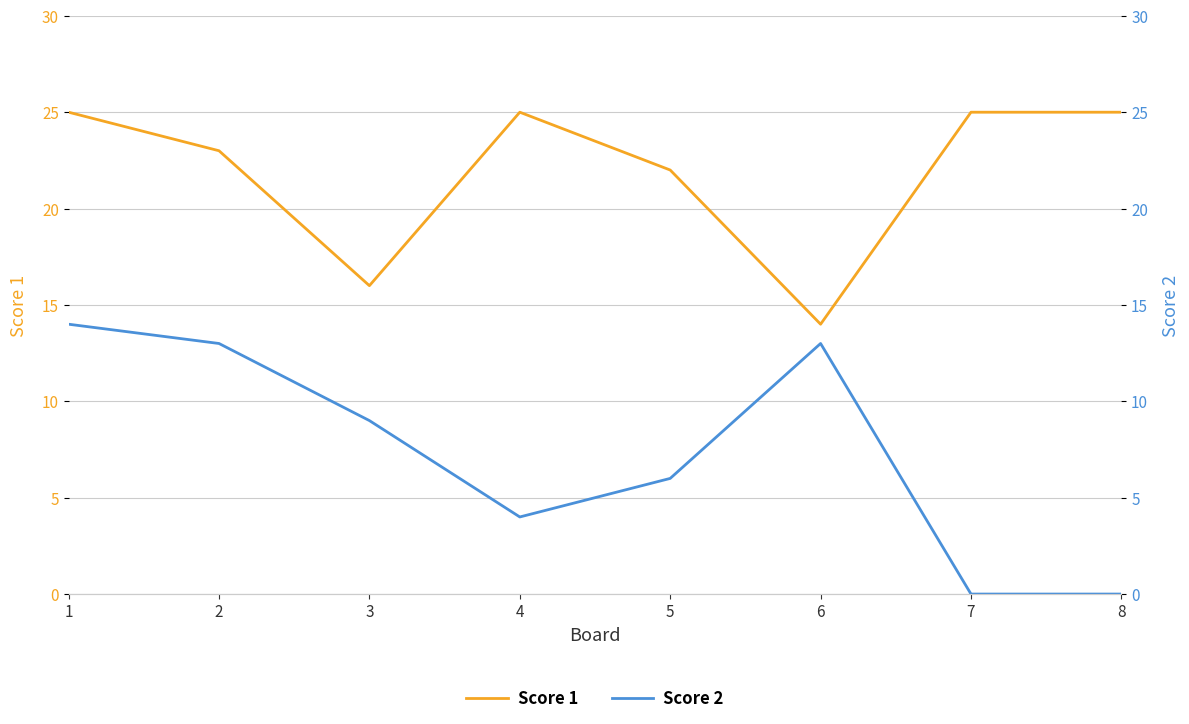

Which series has the widest spread of values?

Score 2